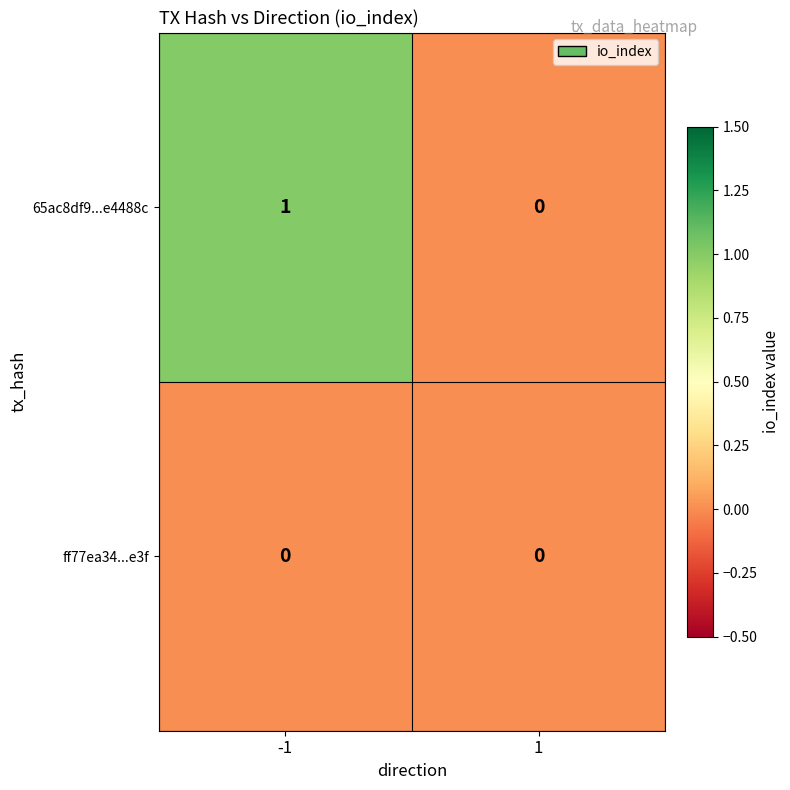

Is it true that 65ac8df9...e4488c equals 0 at 1?

True